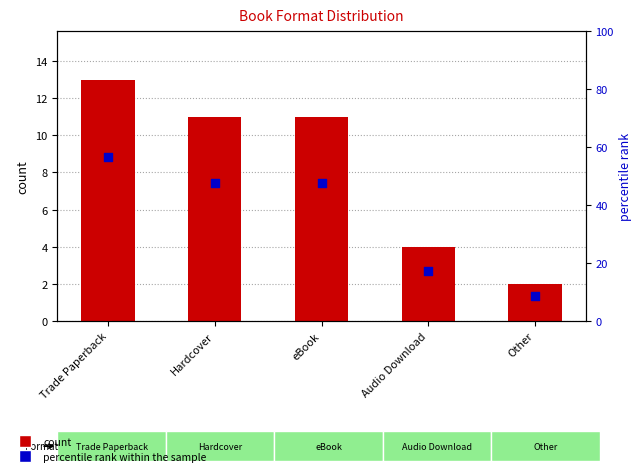

What are all the series names shown in the legend?

count, percentile rank within the sample